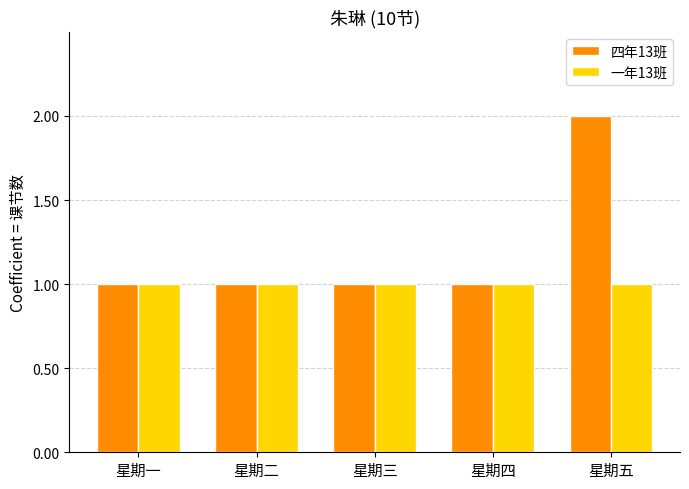

Which series has the widest spread of values?

四年13班